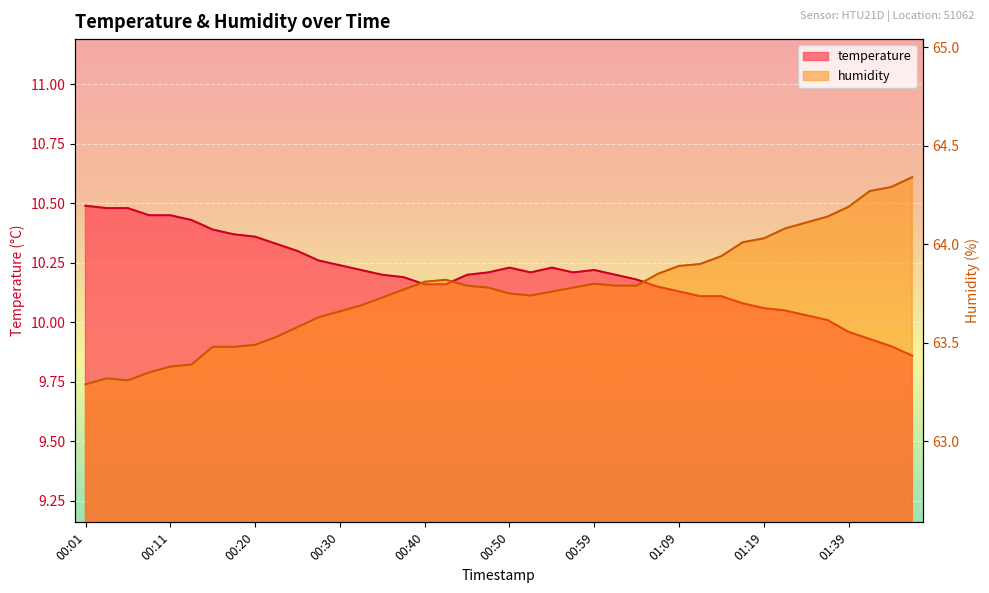

What is the difference between the second highest and second lowest values in the humidity series?

1.0